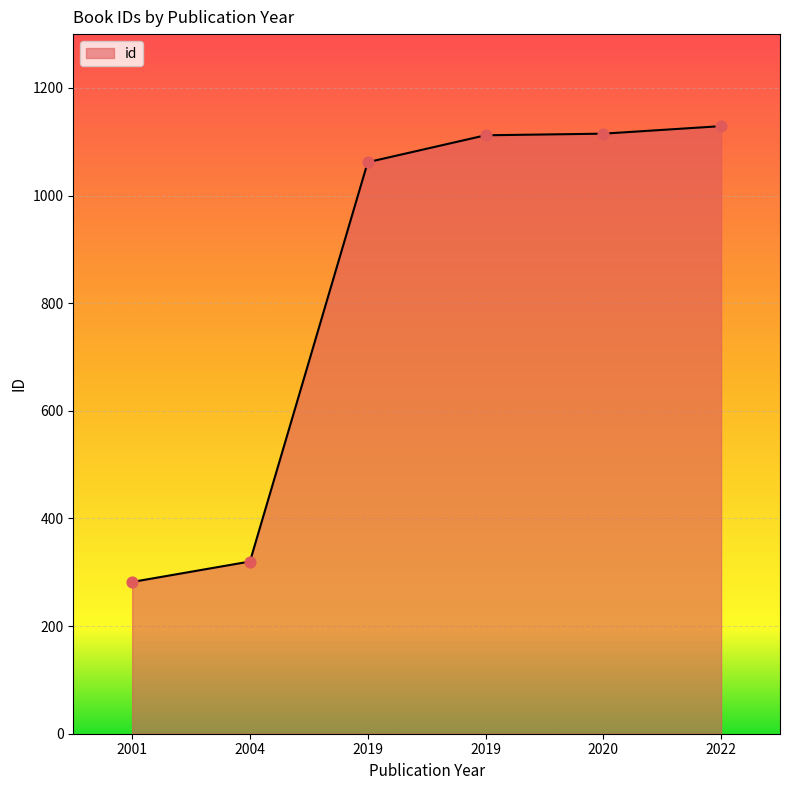

How many series are shown in this chart?

1